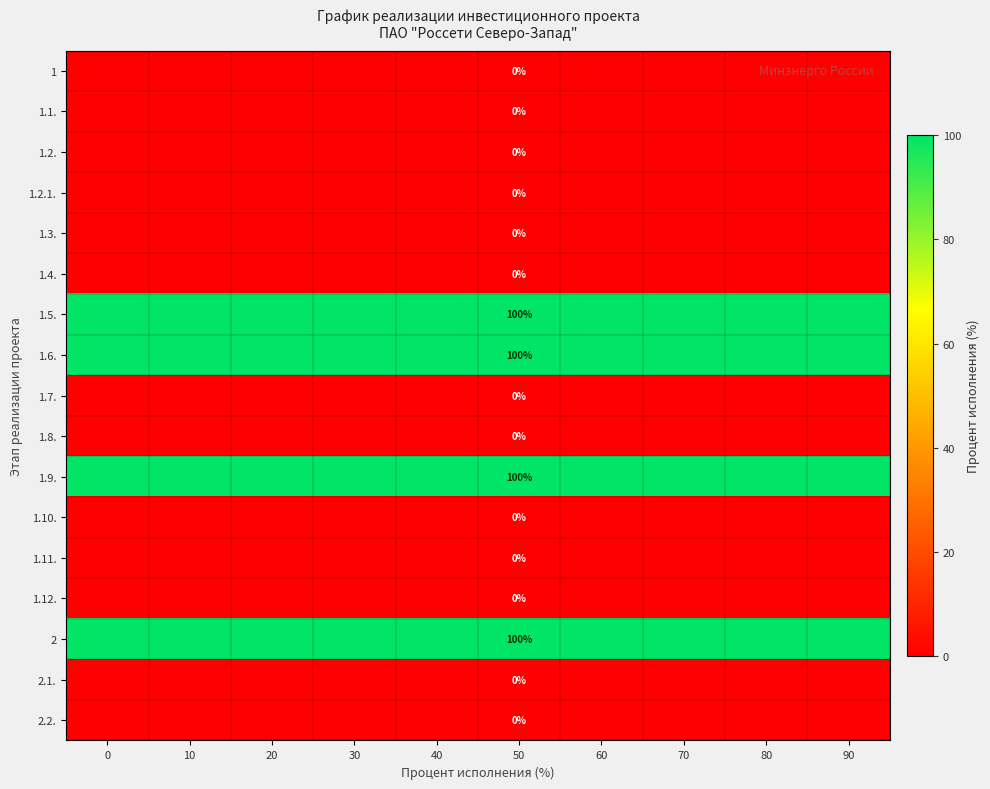

What is the difference between the highest and lowest values at 70?

100